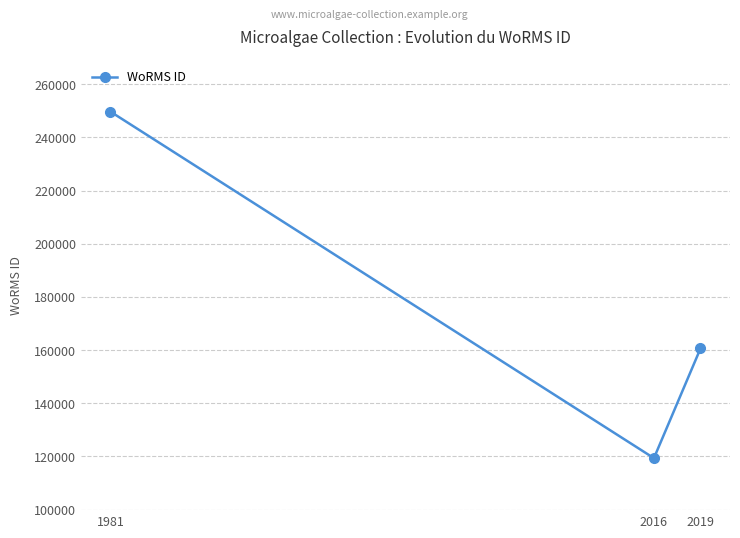

Which label corresponds to the largest value in the chart?

1981